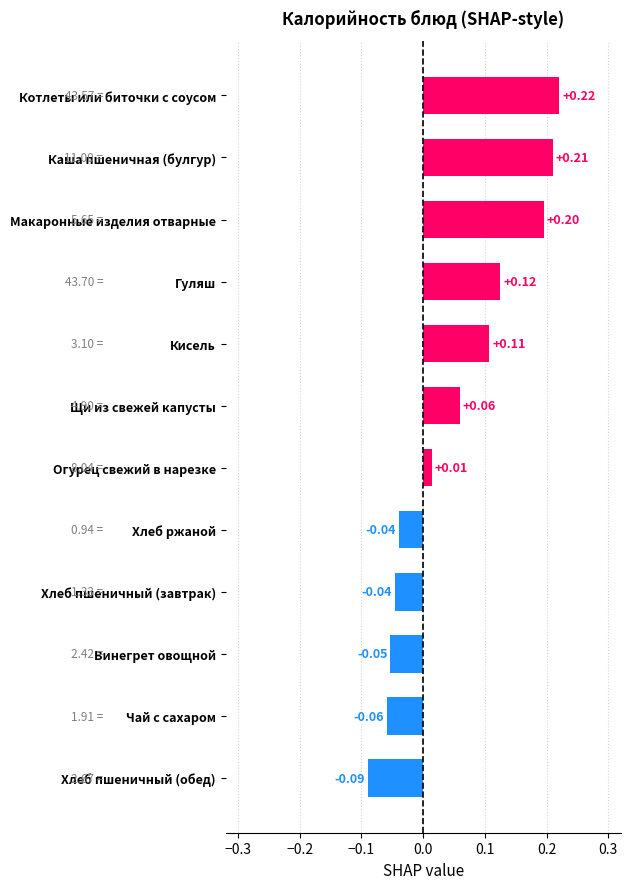

How many categories are shown in the chart?

12